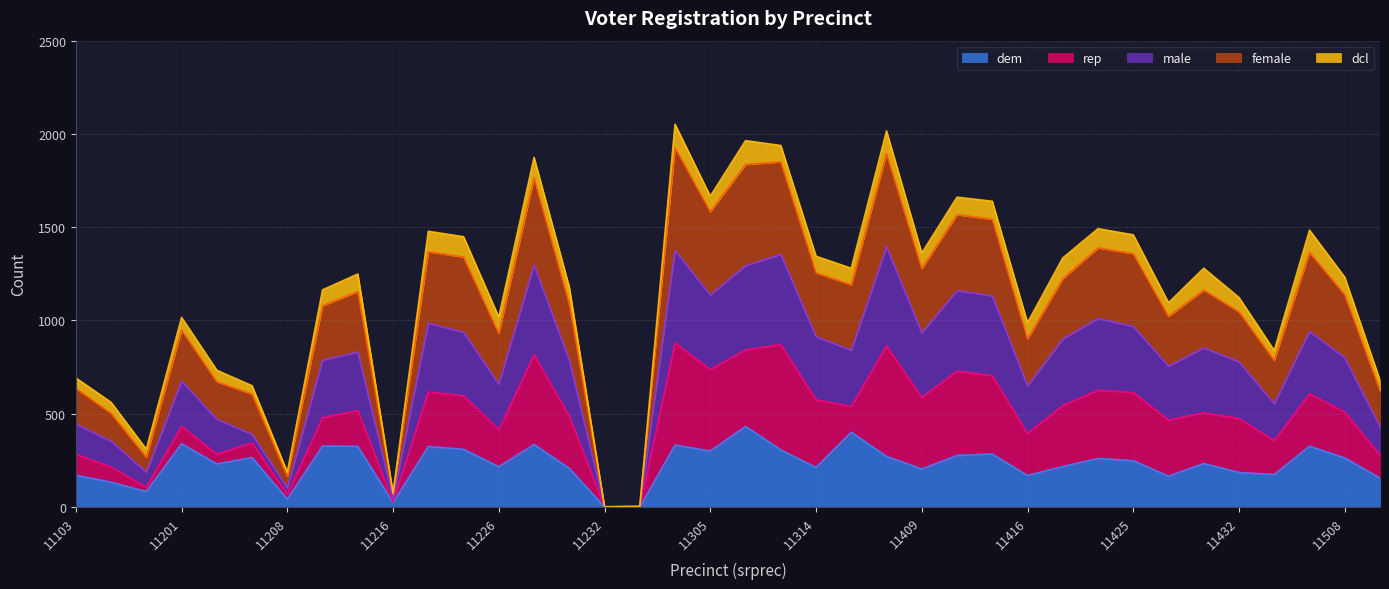

Which series has the widest spread of values?

female